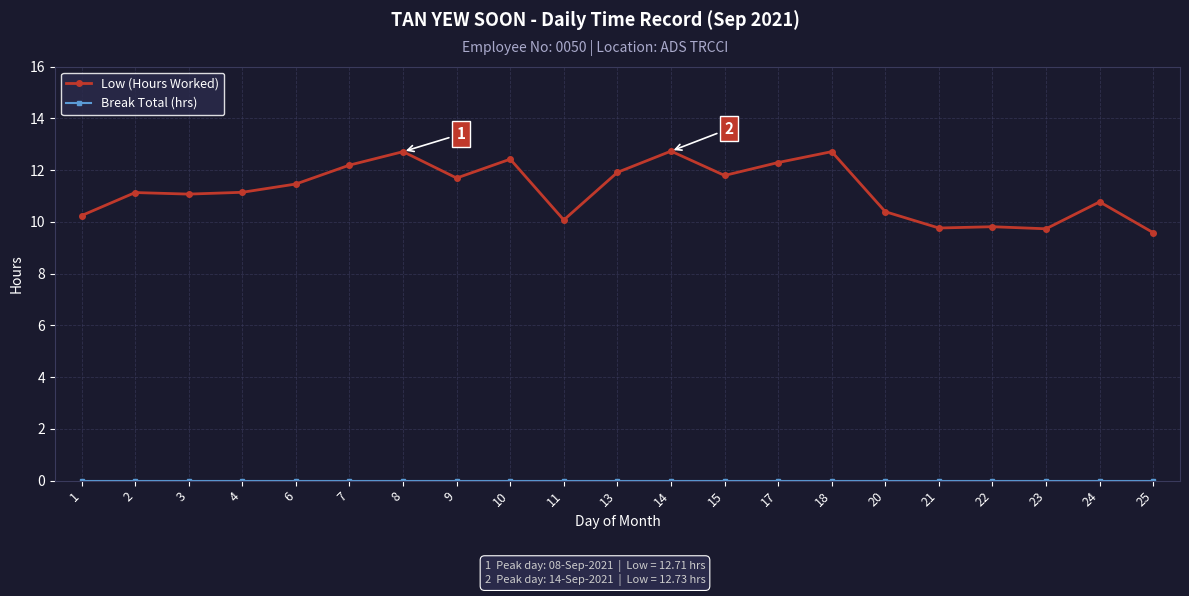

The value of Low (Hours Worked) at 23 is 14.1. True or false?

False